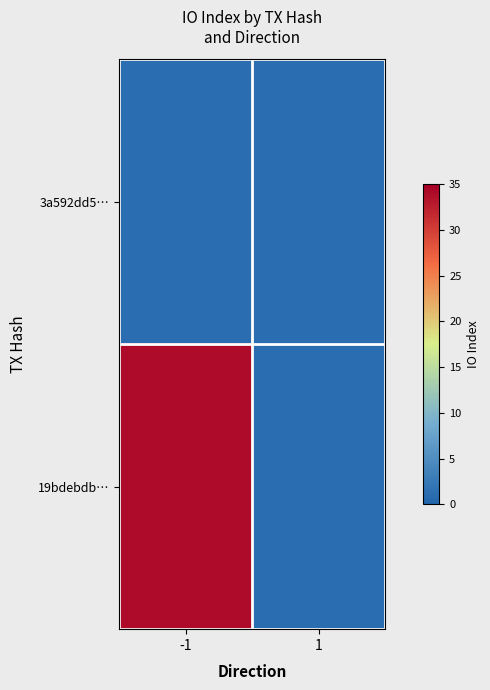

Reading right to left, list all the values displayed in this chart.

3a592dd5…: 1=1	-1=1
19bdebdb…: 1=1	-1=34